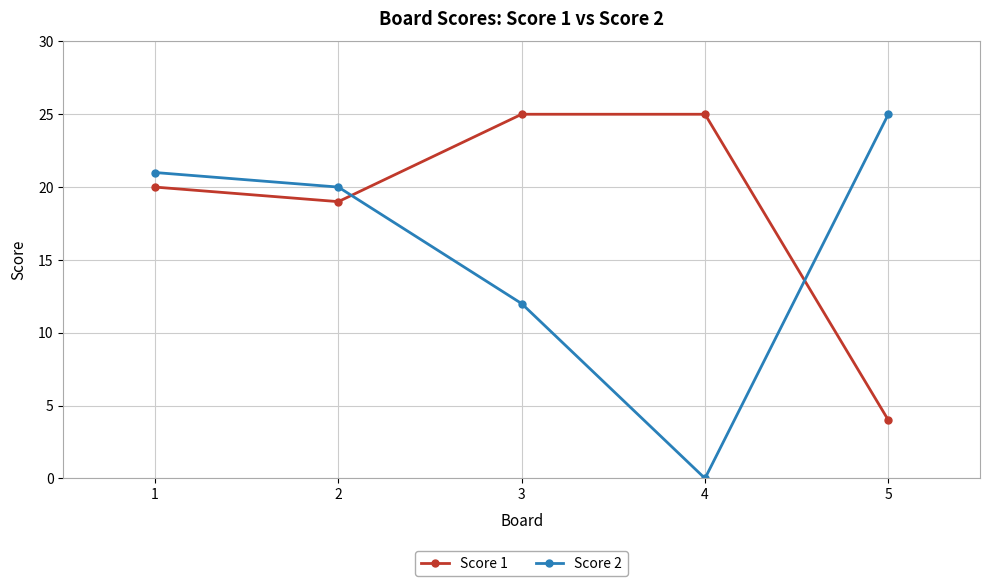

How many times do Score 1 and Score 2 cross each other?

2